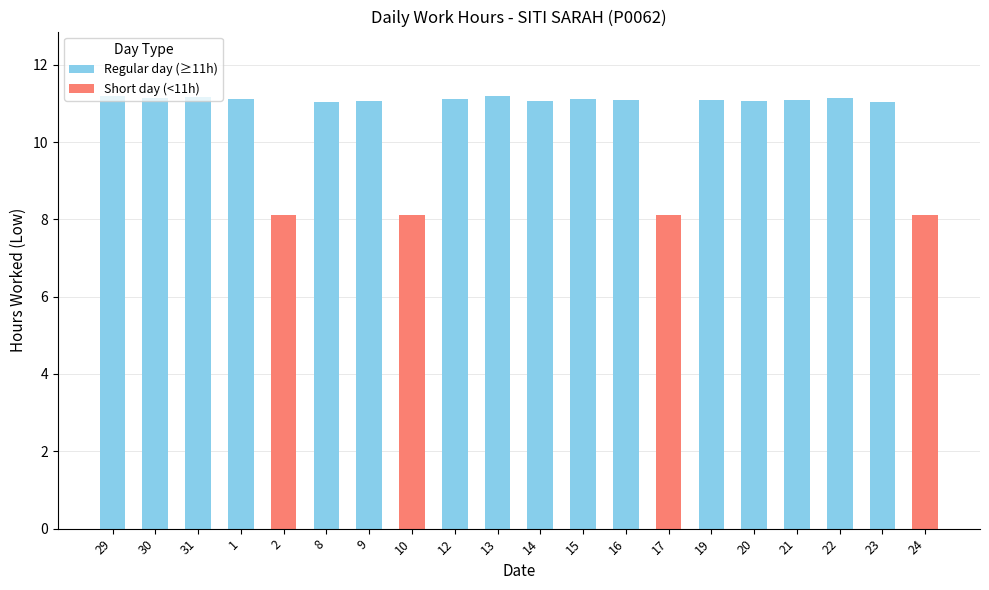

What is the smallest value displayed?

8.1